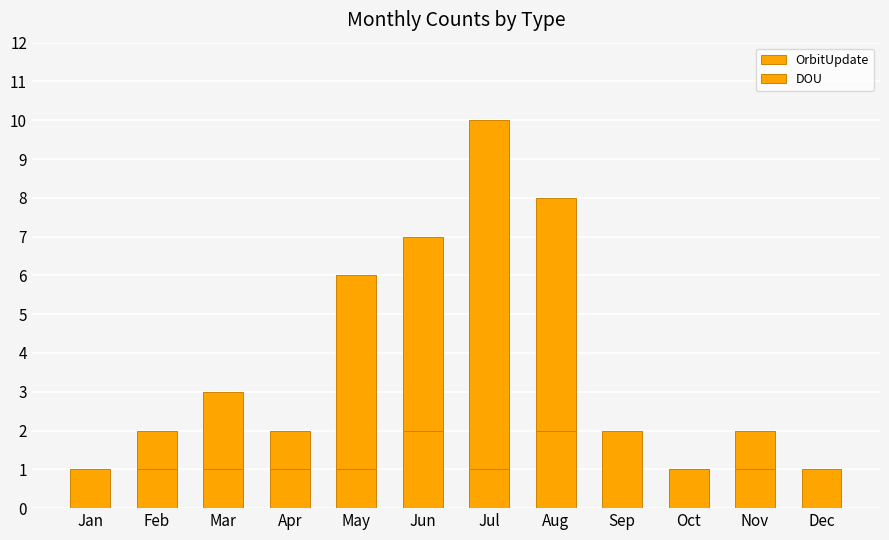

Are the bars grouped side by side (vs. stacked)?

No